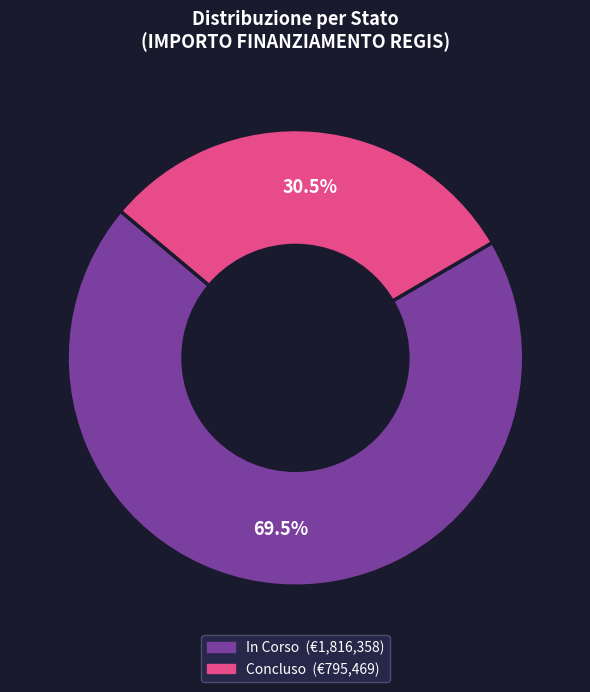

To the nearest percent, what is the average slice percentage?

50%